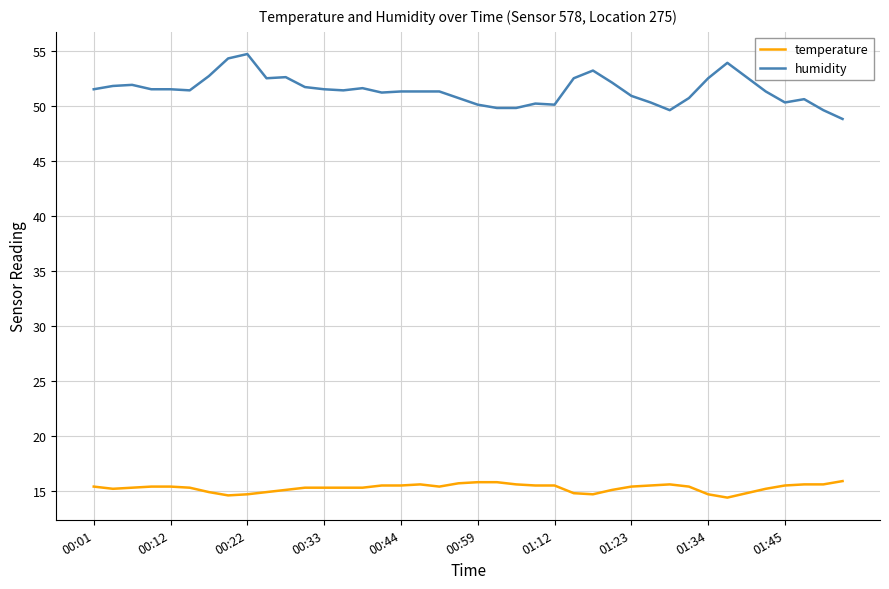

Which series has the largest range (max minus min)?

humidity